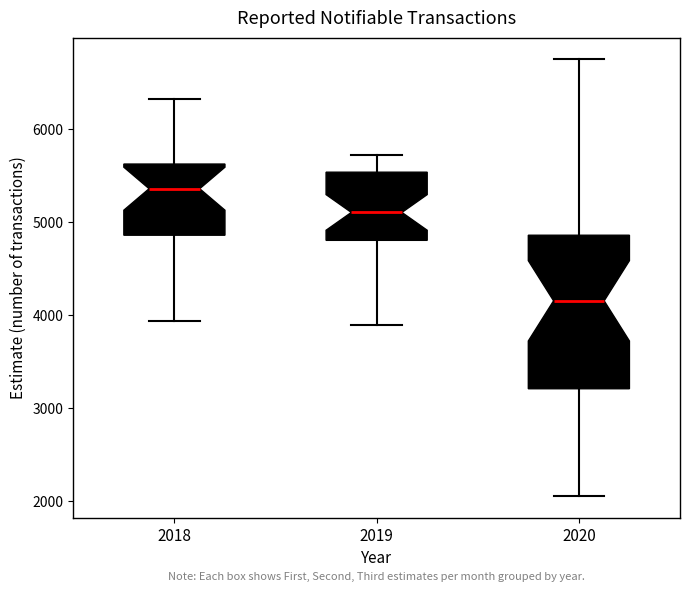

Which box is the tallest, from its lower edge to its upper edge?

2020